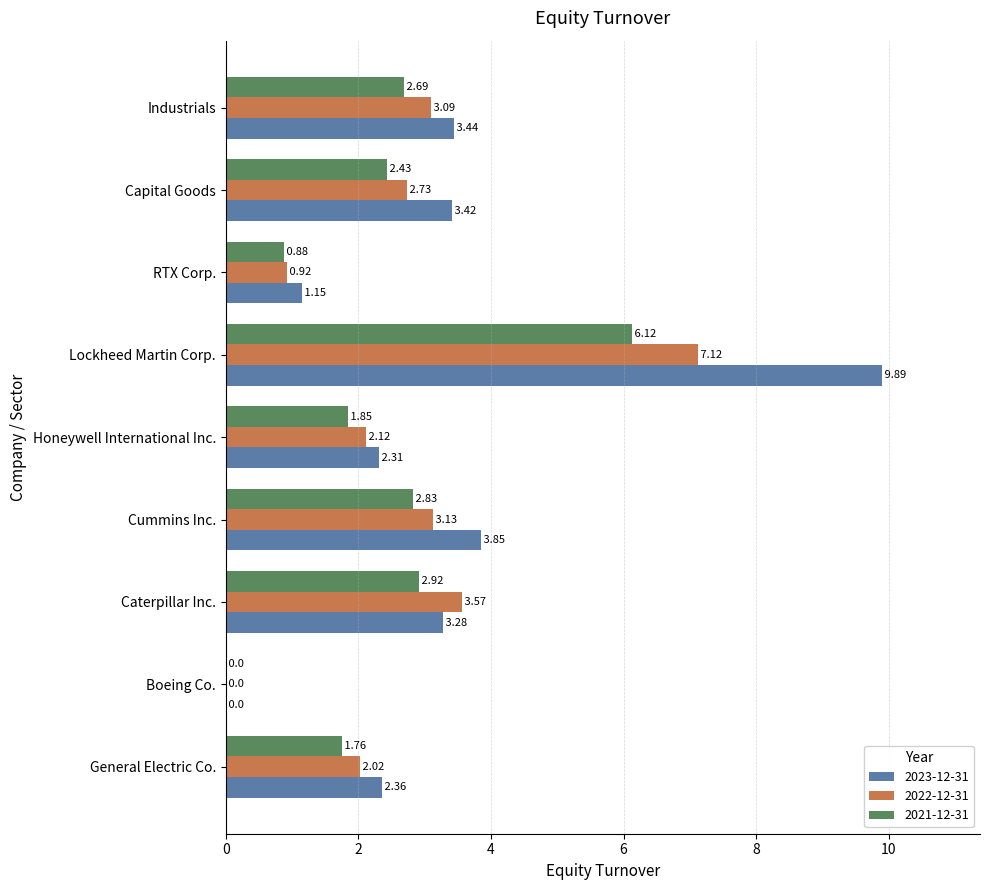

At which label does 2023-12-31 reach its peak?

Lockheed Martin Corp.